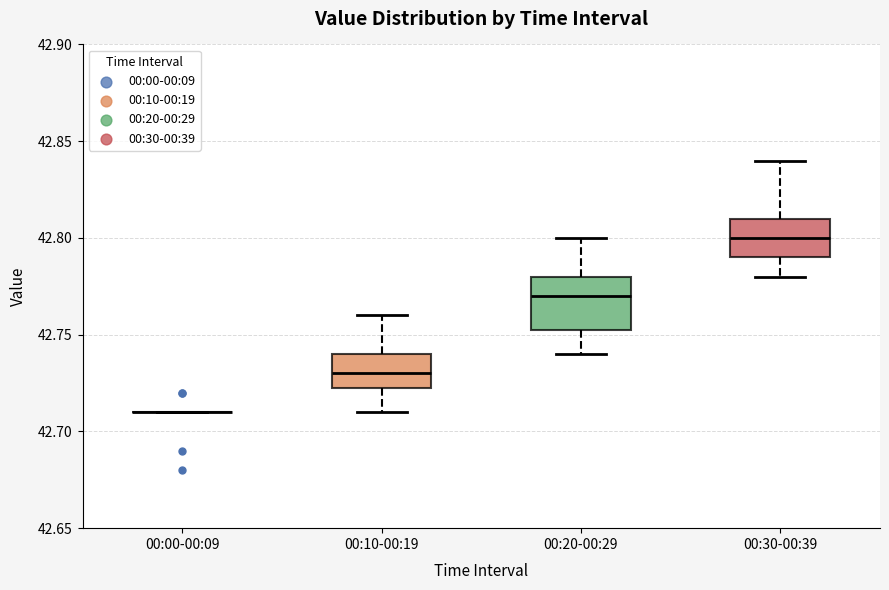

Where is the lower edge of the box for 00:20-00:29 on the y-axis? The values are not printed on the chart, so give them approximately, as read against the axis.

42.755